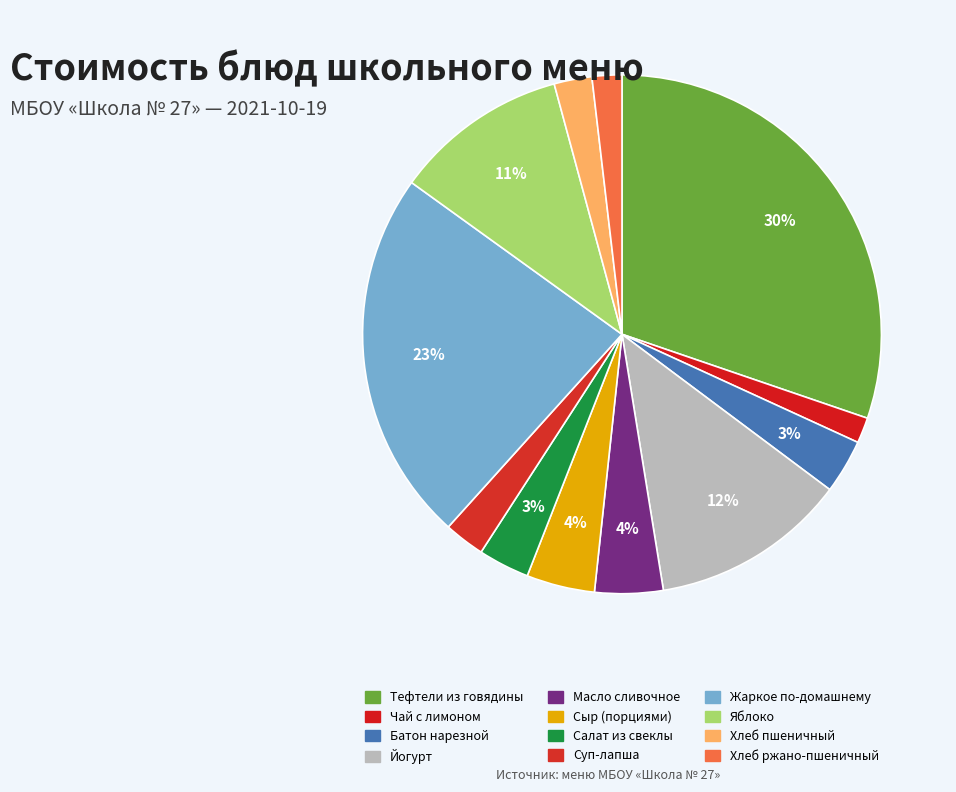

Which slice is the smallest?

Чай с лимоном и сахаром